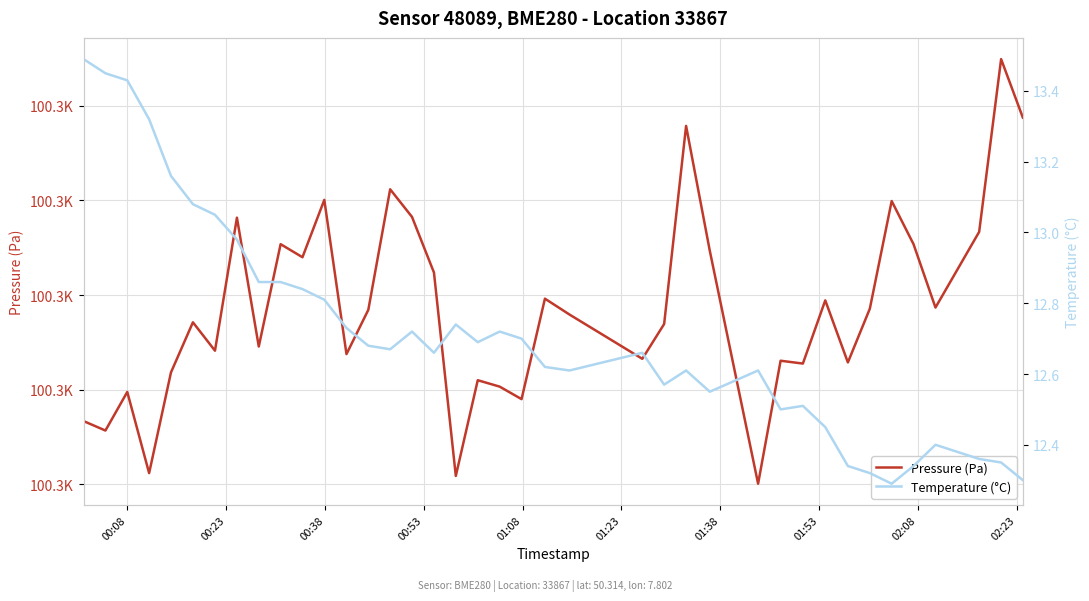

What is the sum of all Pressure (Pa) values?

4011174.0